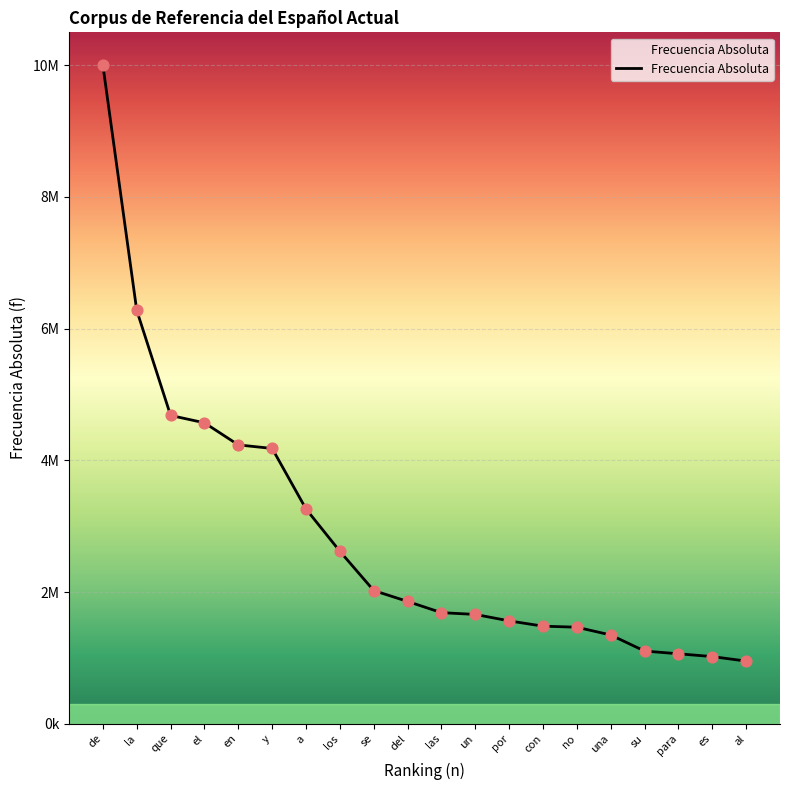

Approximately how many times larger is the value at que compared to de?

0.5